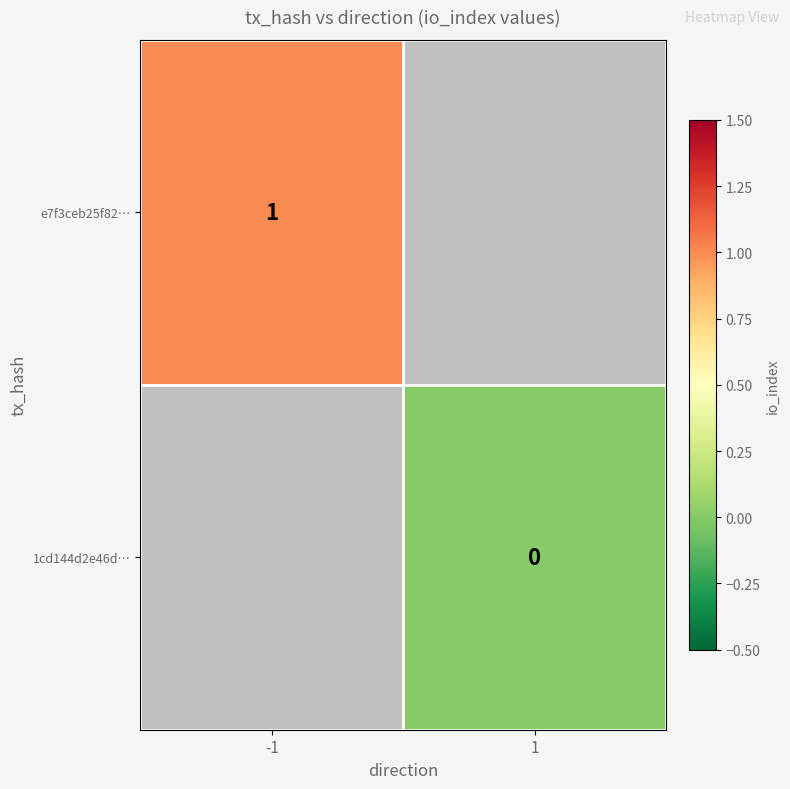

Is the value of e7f3ceb25f82… at -1 greater than the value of 1cd144d2e46d… at 1?

Yes